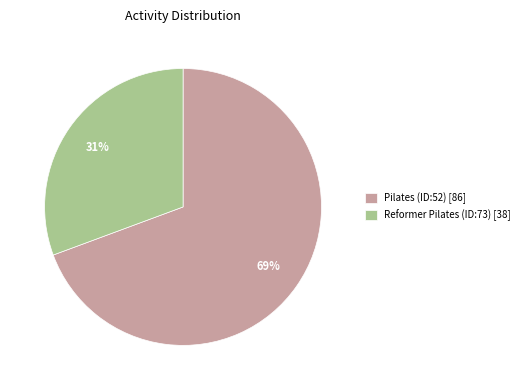

What is the largest slice in the pie chart?

Pilates (ID:52) [86]